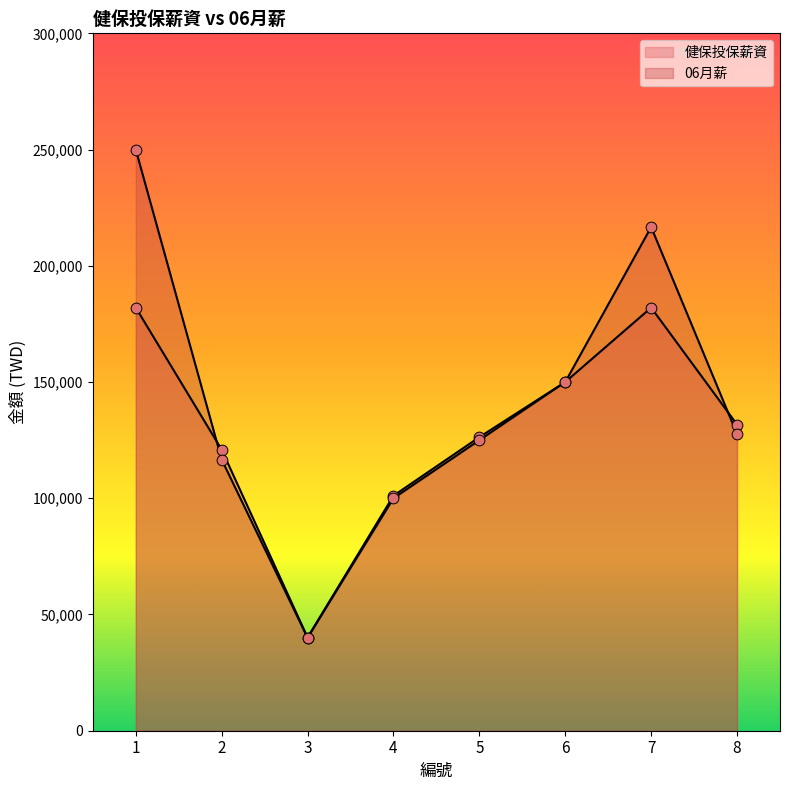

Which series contains the highest Y value?

06月薪